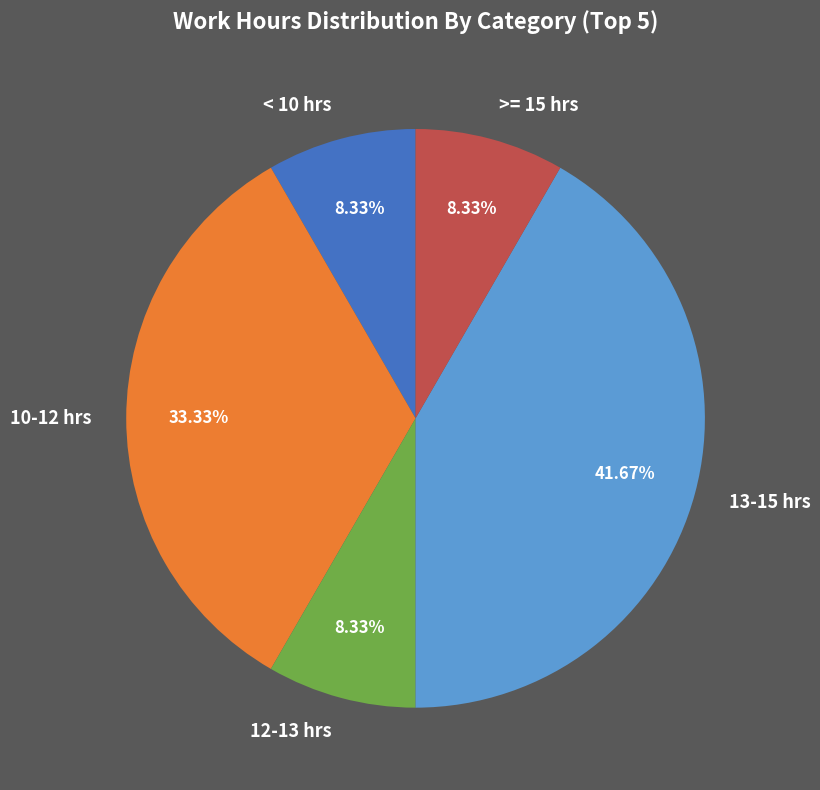

Is there any slice that represents more than half of the pie?

No